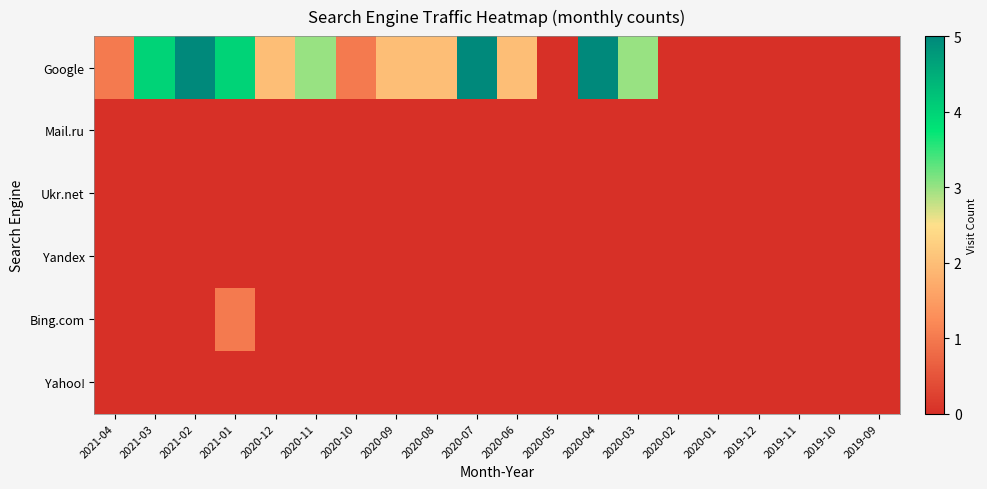

Which category has the highest value across all series?

2021-02